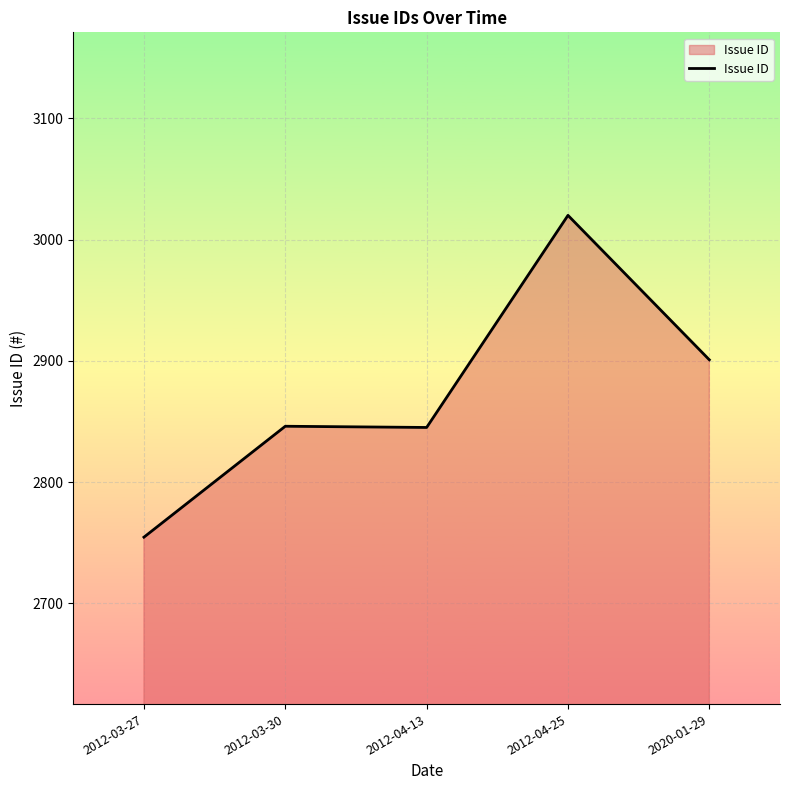

What is the sum of the values at 2012-04-25 and 2012-04-13?

5865.0